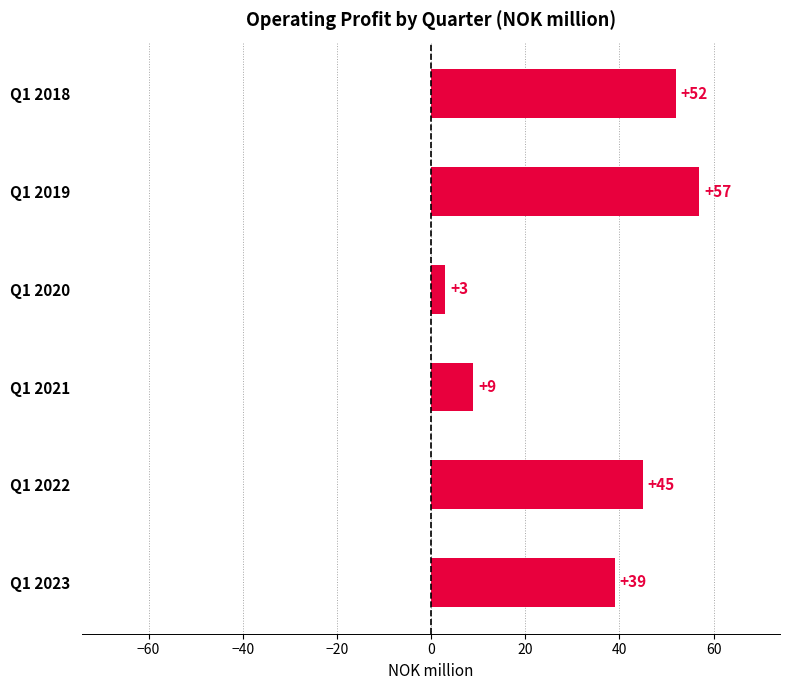

What is the value of the 1st bar from the top?

52